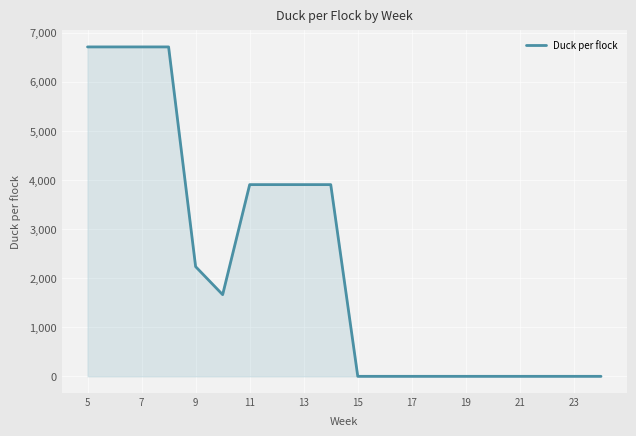

What is the difference between the maximum and minimum values?

6710.0